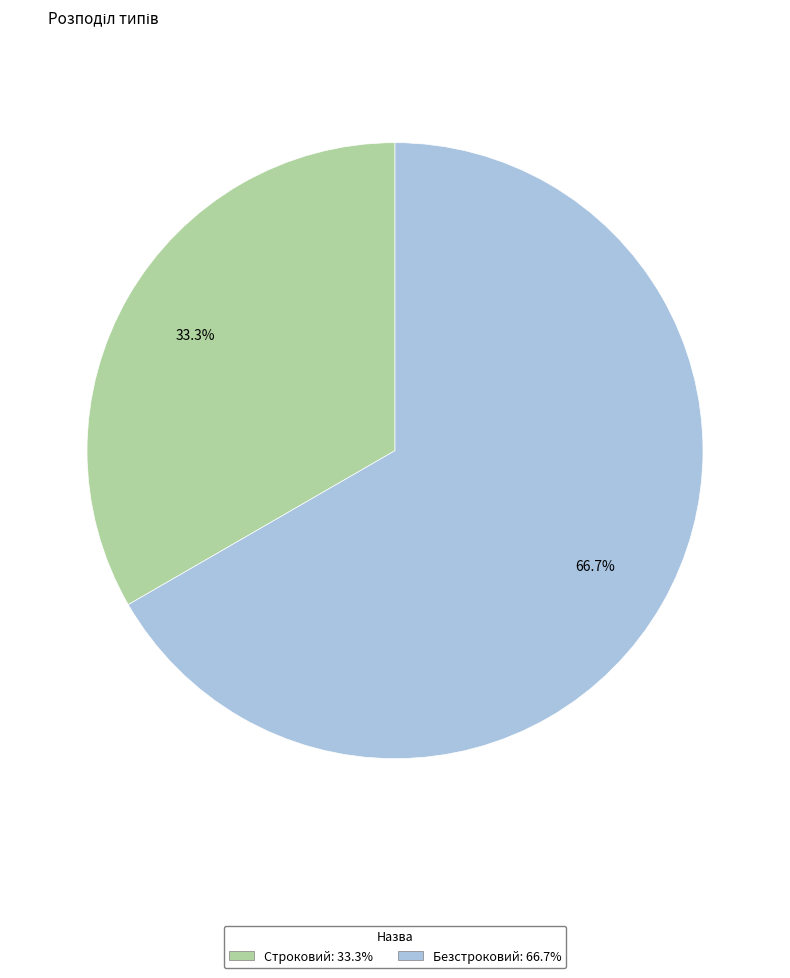

Is Строковий the majority of the pie?

No